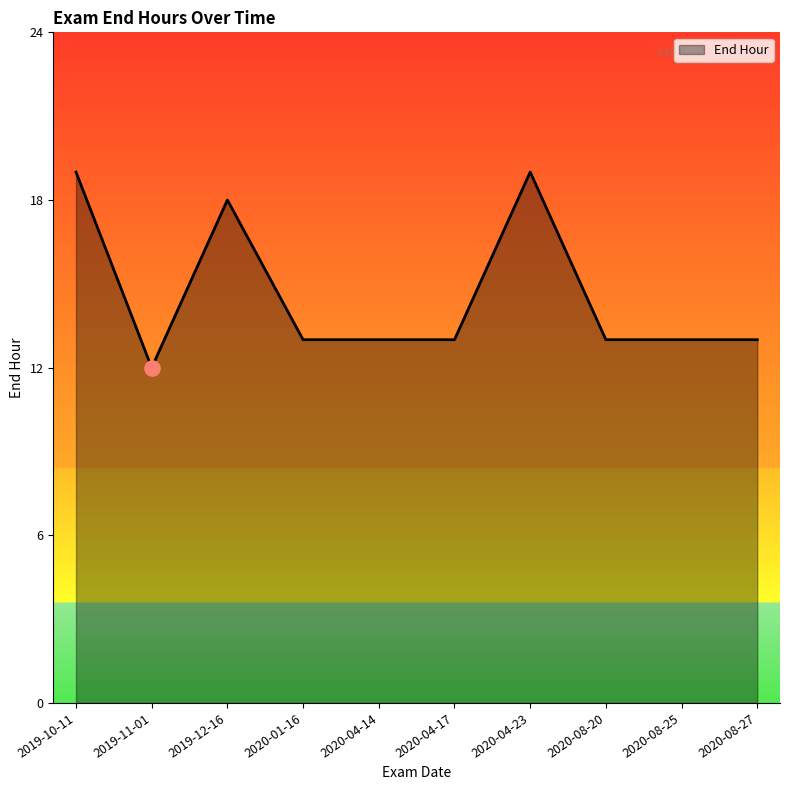

What is the ratio of the value at 2019-10-11 to the value at 2020-08-20?

1.5